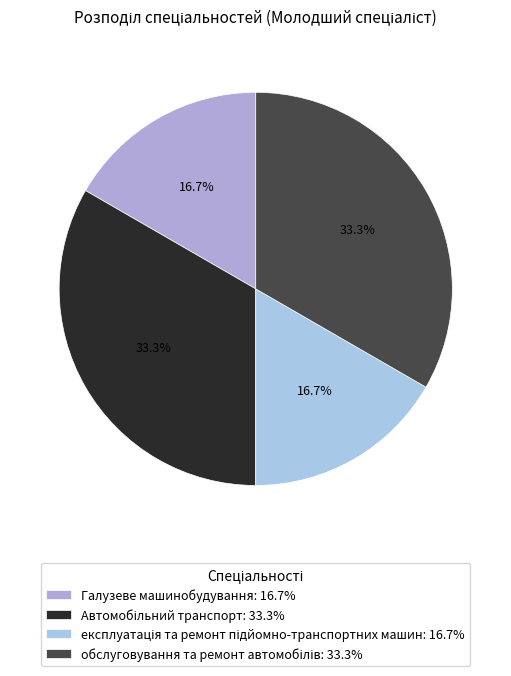

How many segments does this pie chart have?

4